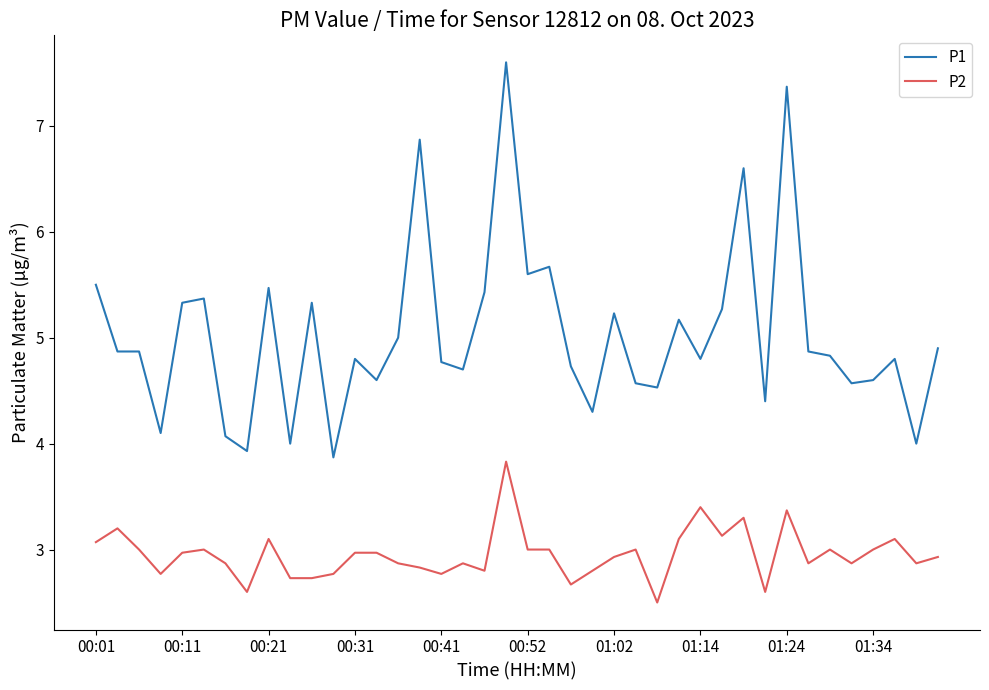

What are all the series names shown in the legend?

P1, P2